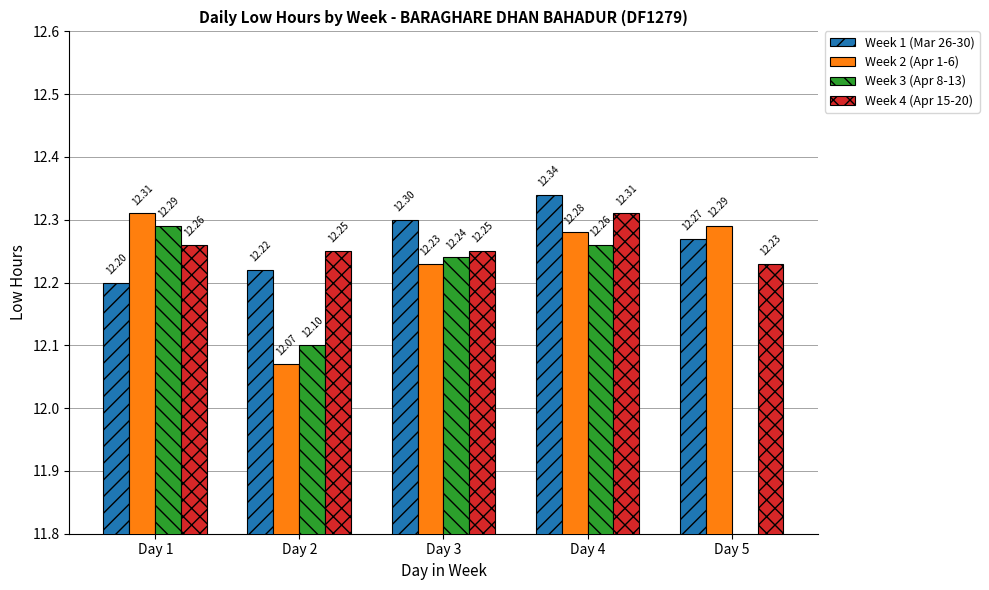

What is the value of the Week 1 (Mar 26-30) bar at the 4th from the left?

12.3